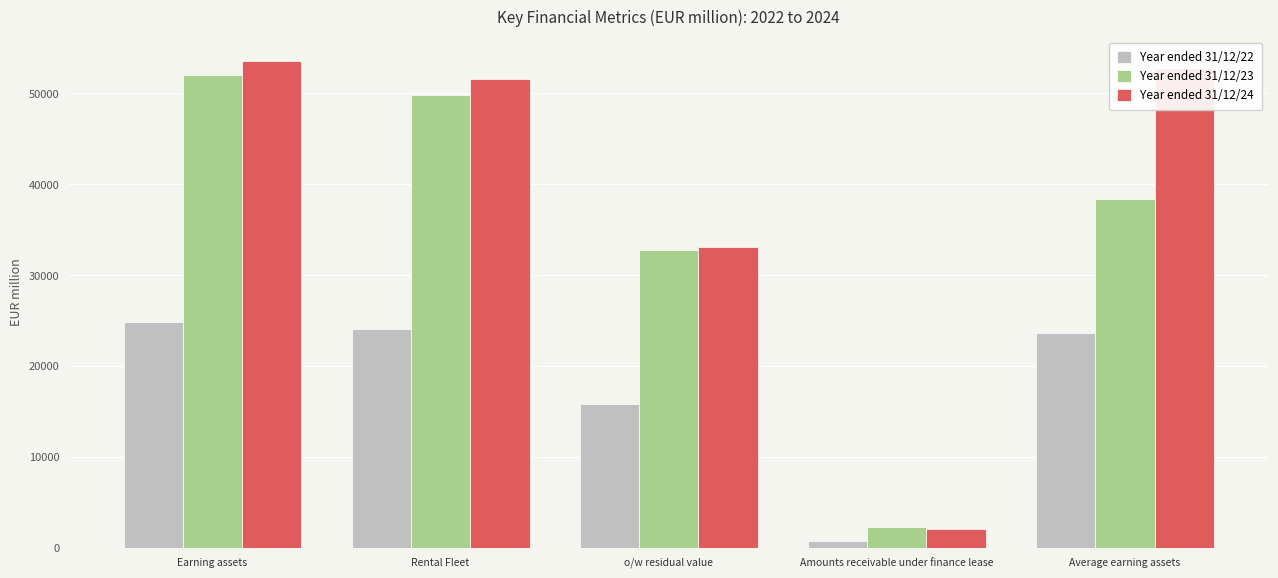

At how many categories does at least one series exceed 2757?

4